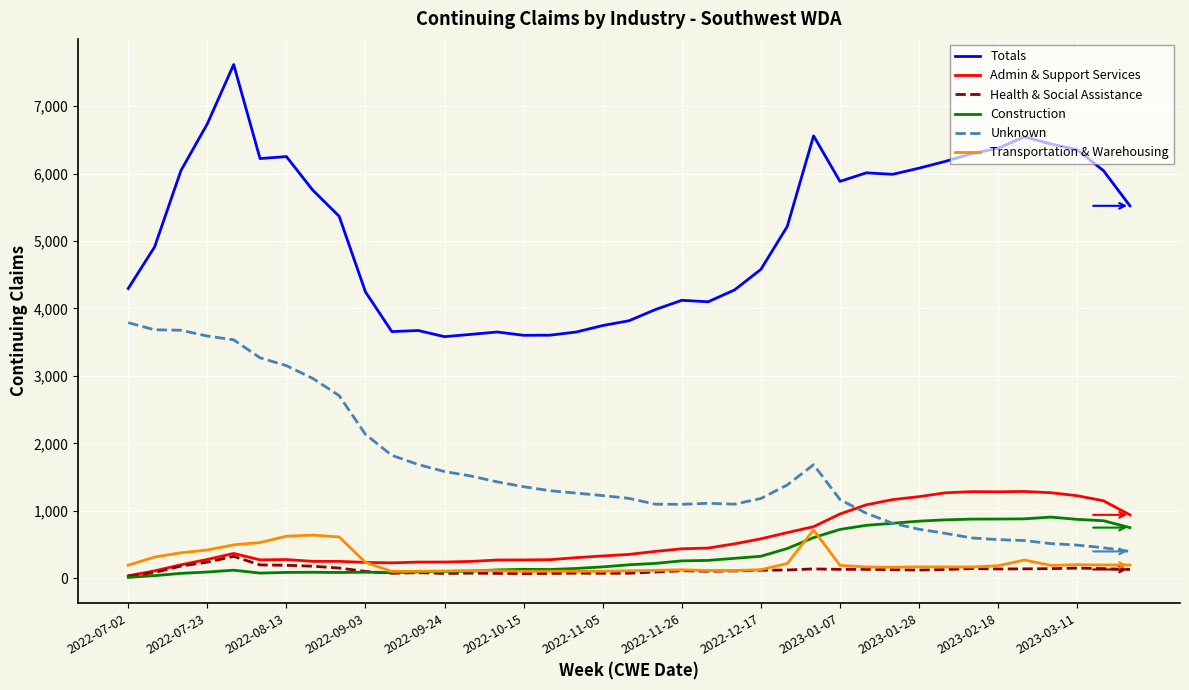

Which series has the largest range (max minus min)?

Totals